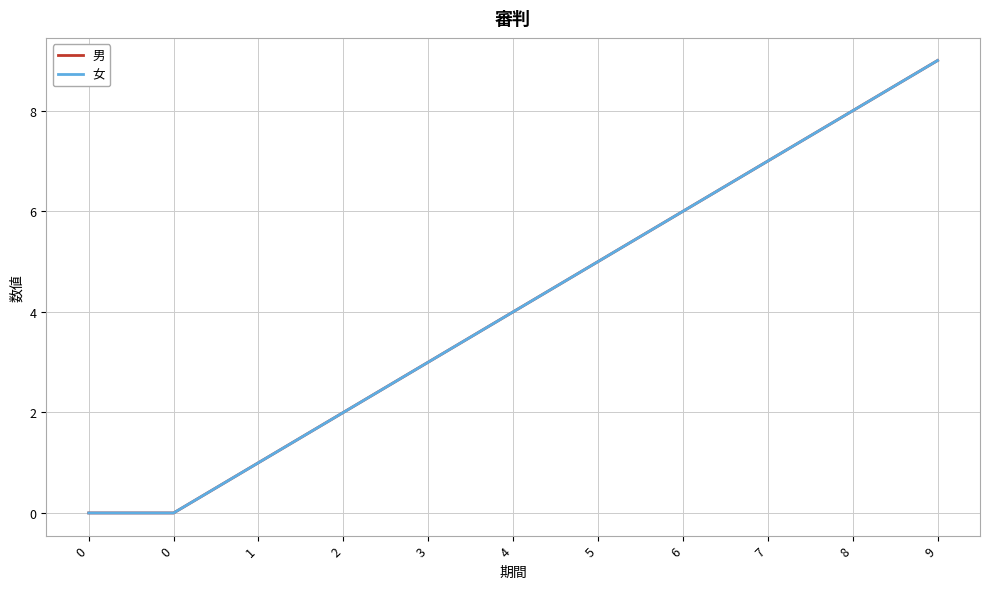

True or false: 女 and 男 intersect in this chart.

False